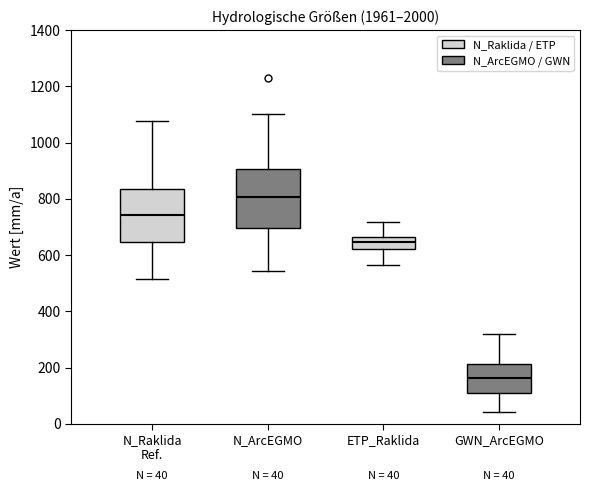

Which box's median line is the highest?

N_ArcEGMO